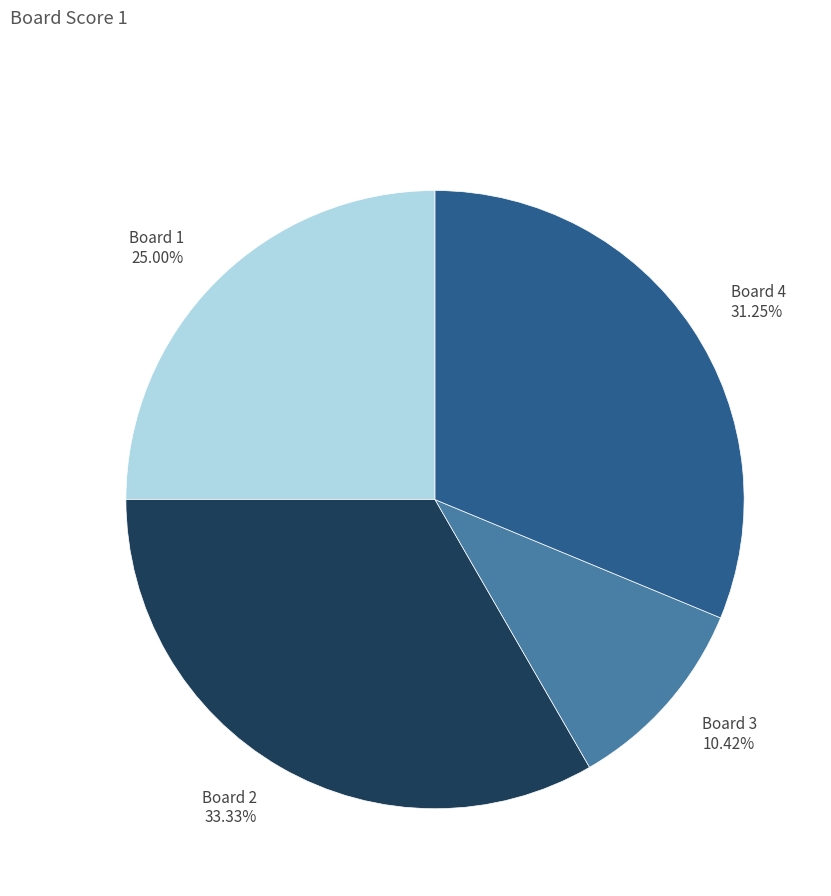

Which slice is the smallest?

Board 3